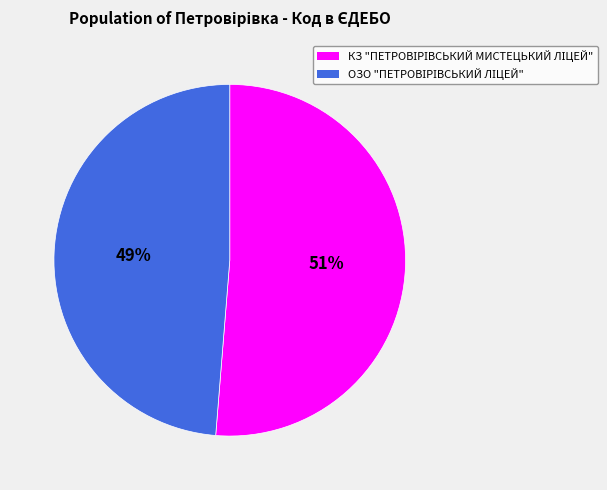

Is there a majority slice in this chart?

Yes